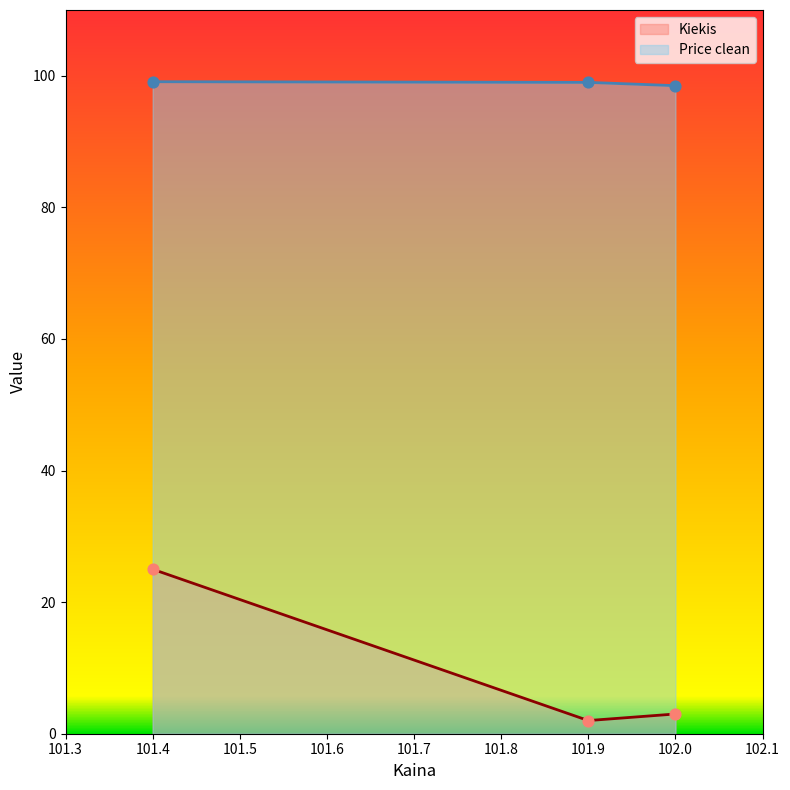

Which series has the largest total across all categories?

Price clean